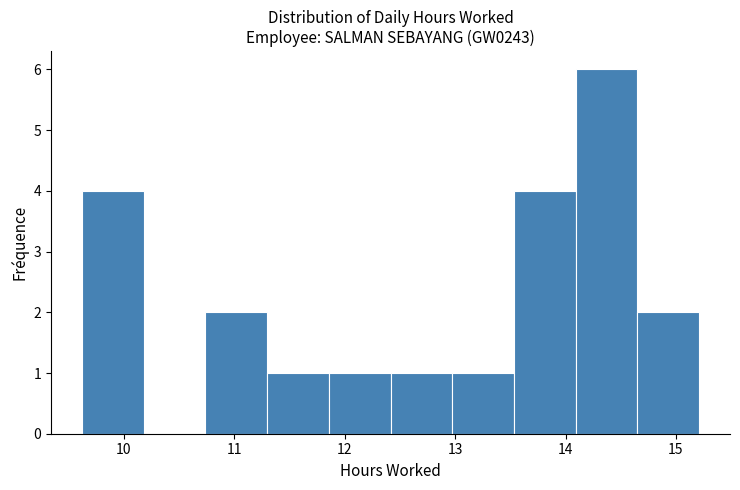

Which range on the x-axis has the tallest bar?

14.1 to 14.7